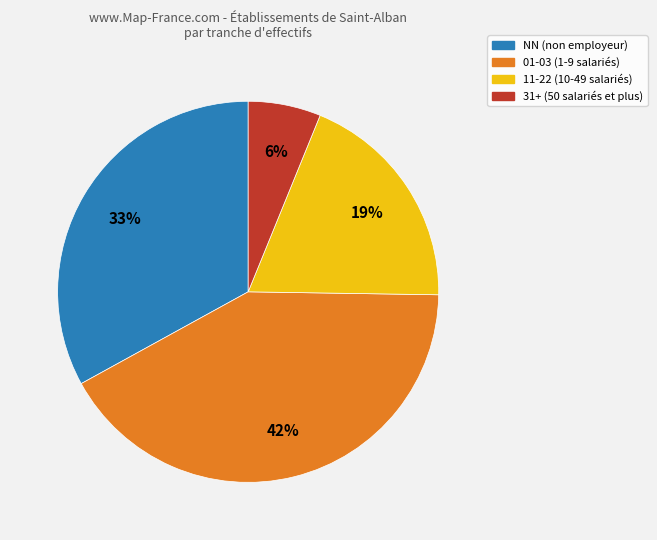

Which has a higher value, 01-03 (1-9 salariés) or NN (non employeur)?

01-03 (1-9 salariés)